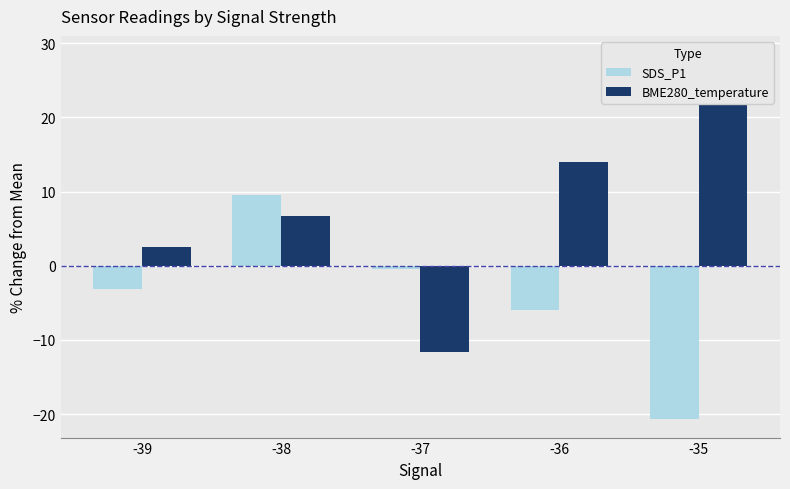

At how many categories does at least one series exceed -10?

5